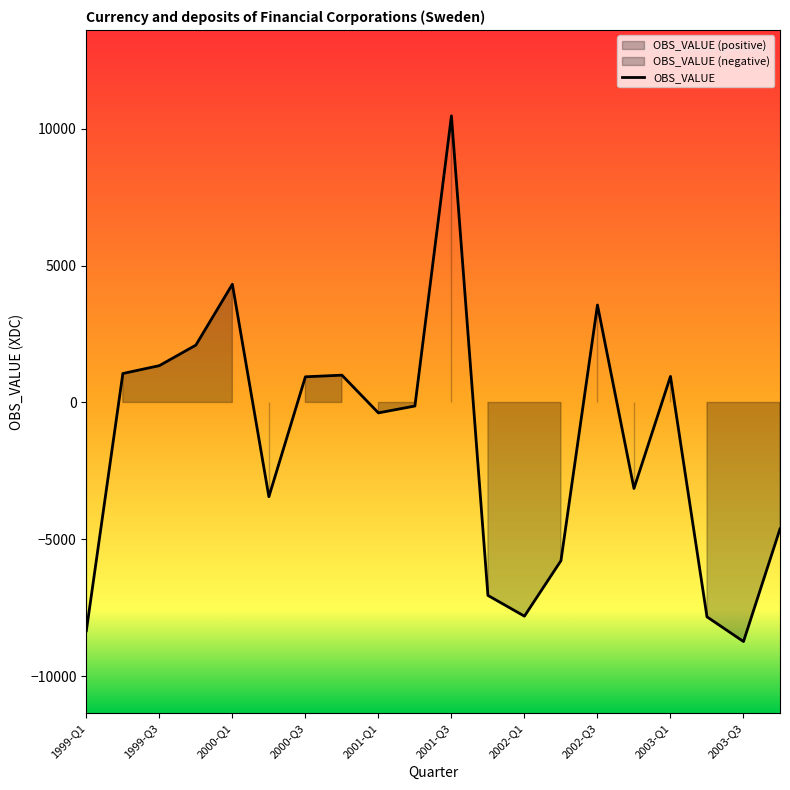

What is the maximum value for OBS_VALUE?

10474